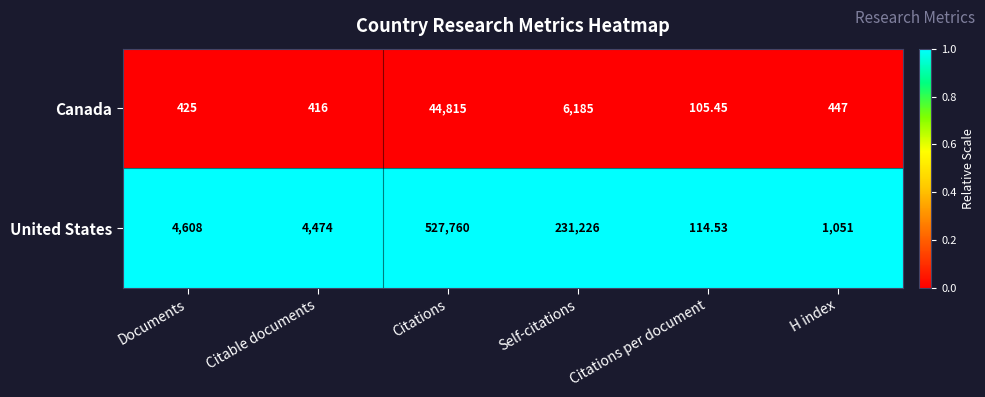

List the series in order of their peak value, highest first.

United States, Canada